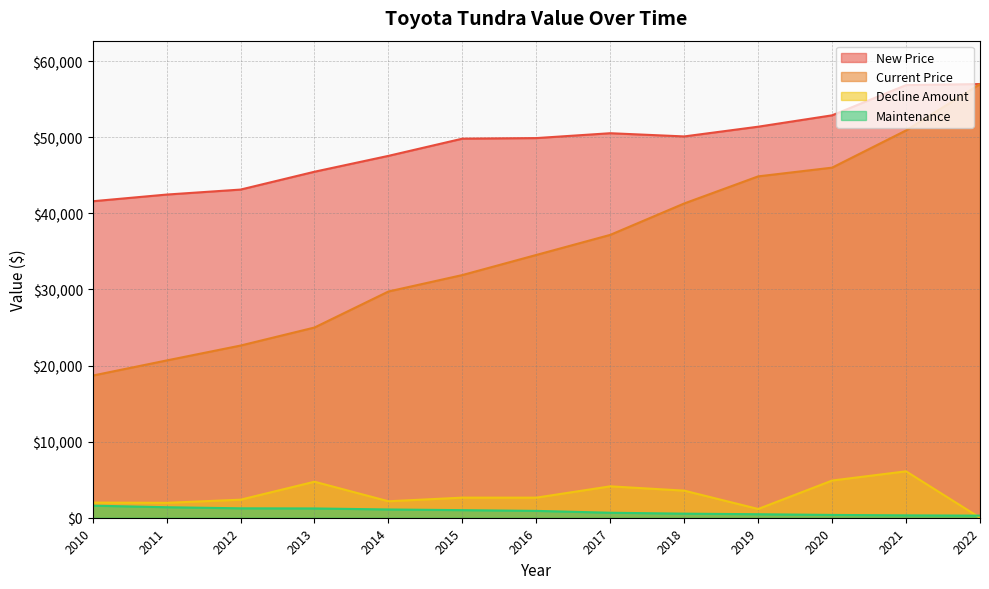

True or false: Decline Amount and New Price cross at least once.

False